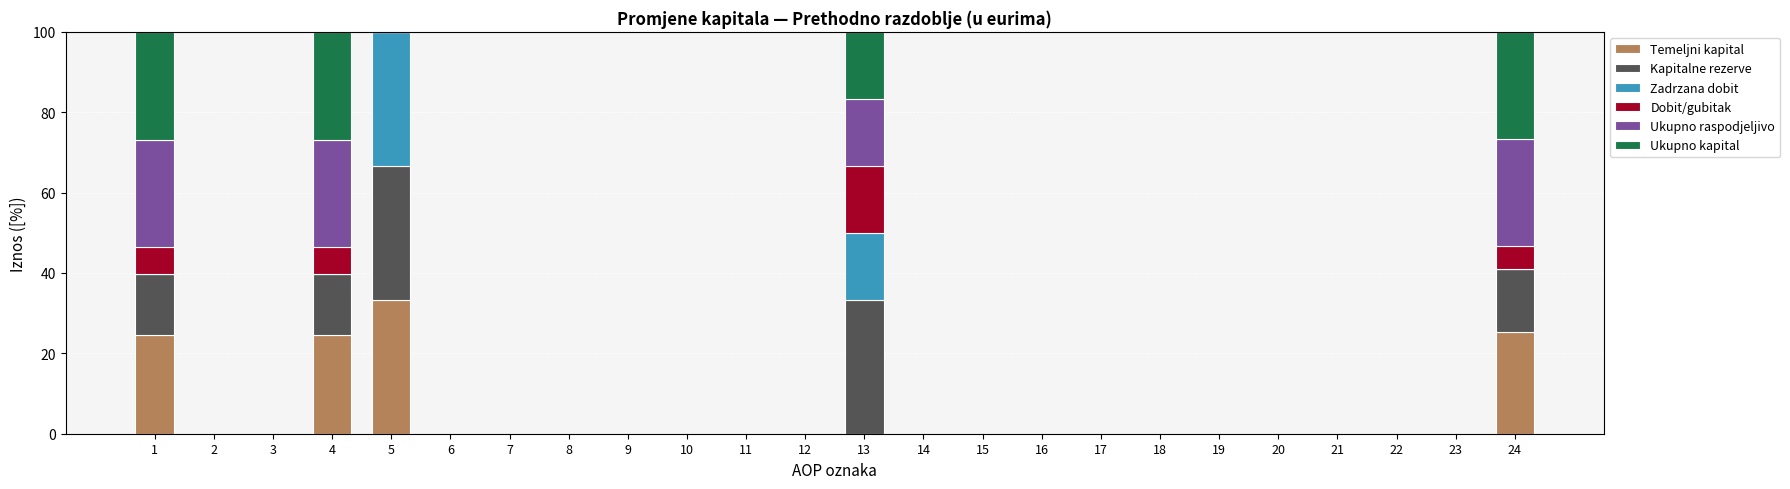

True or false: Temeljni kapital has a value of 12.0 at 19.

False